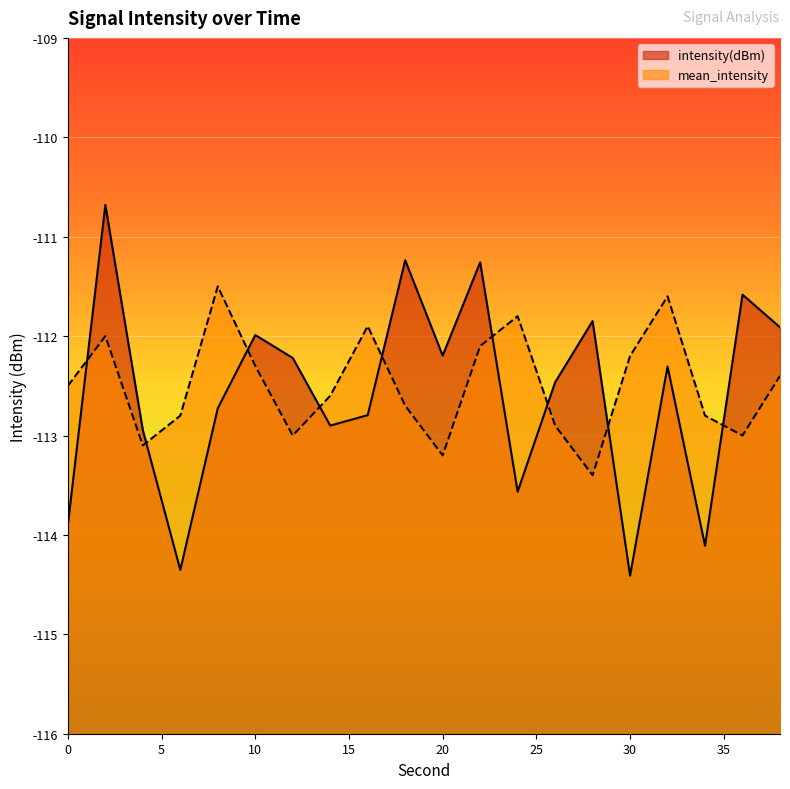

What is the total value across all series at 20?

-225.4